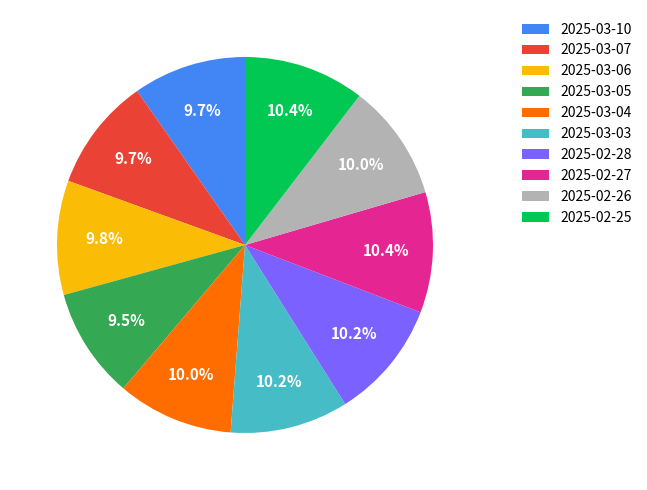

How much of the chart is everything except 2025-02-28?

89.8%